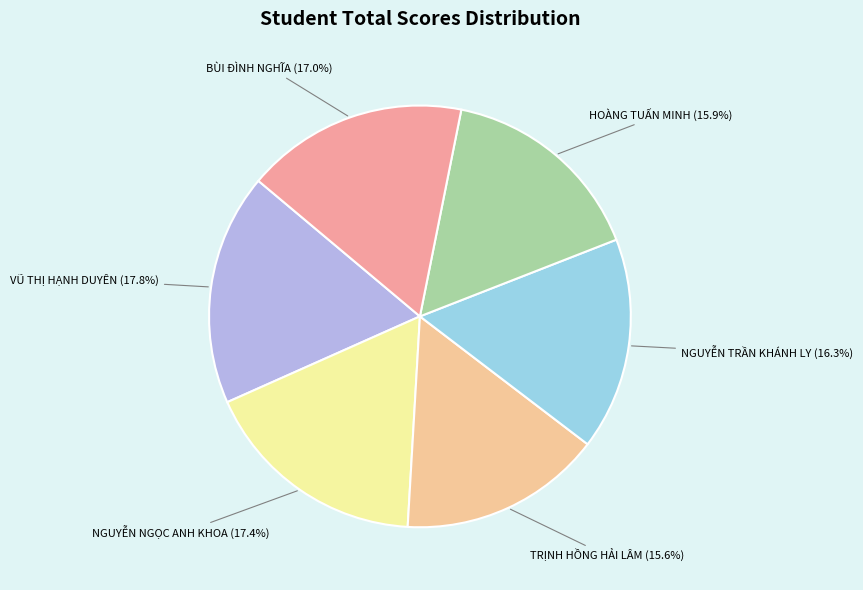

Is there any slice that represents more than half of the pie?

No